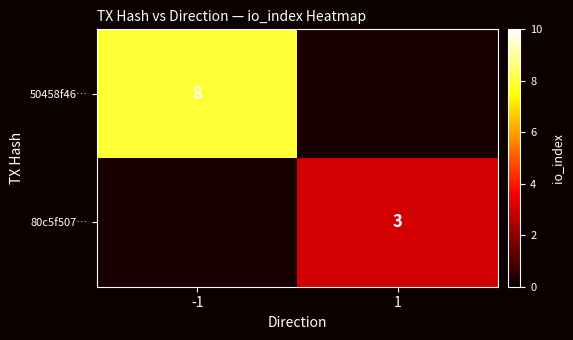

The 80c5f507… series shows 2 at 1. True or false?

False